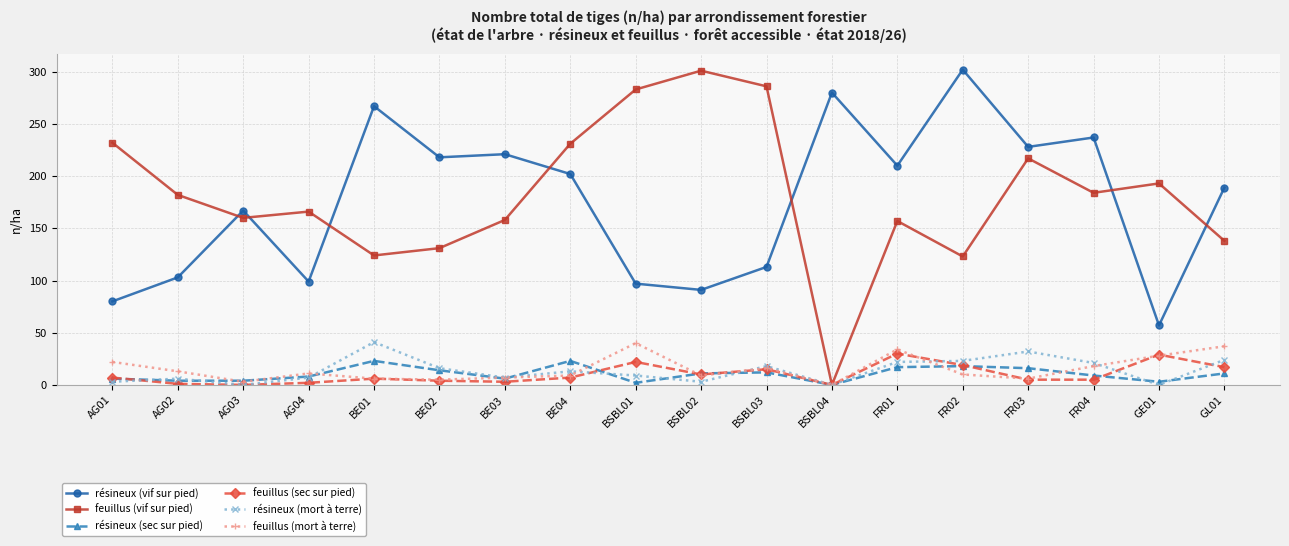

The résineux (mort à terre) series shows 15 at FR03. True or false?

False